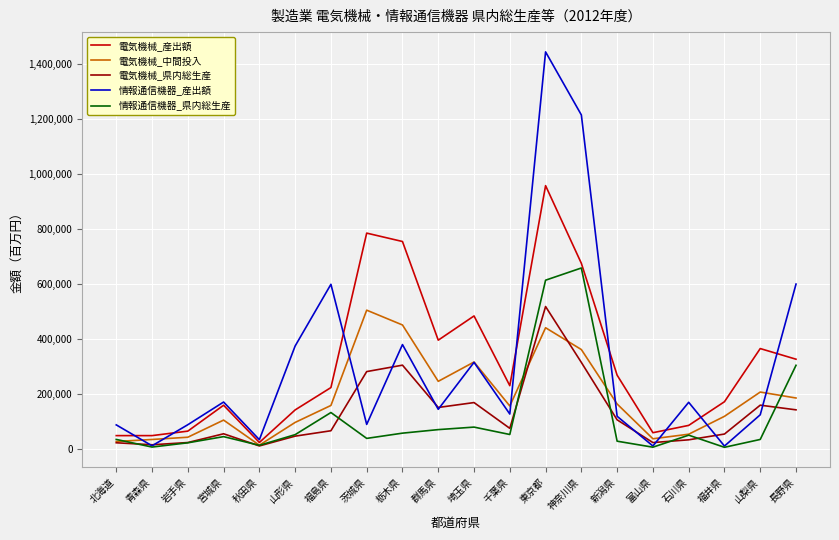

Read the 情報通信機器_県内総生産 value at 神奈川県, to the nearest 50.

658300